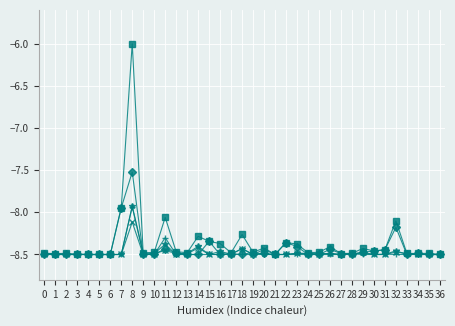

At which category is the sum across all series the highest?

8